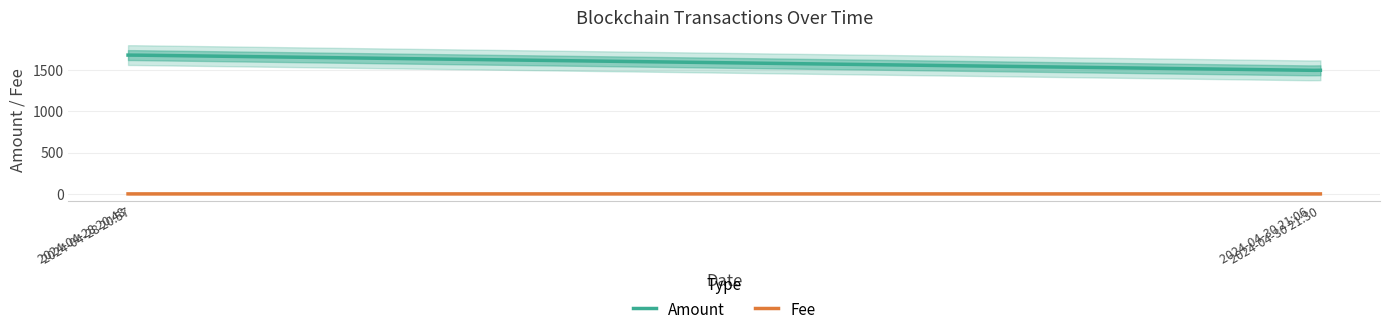

What is the difference between the Fee values at 2024-04-28 20:57:00 and 2024-04-30 21:30:00?

0.2